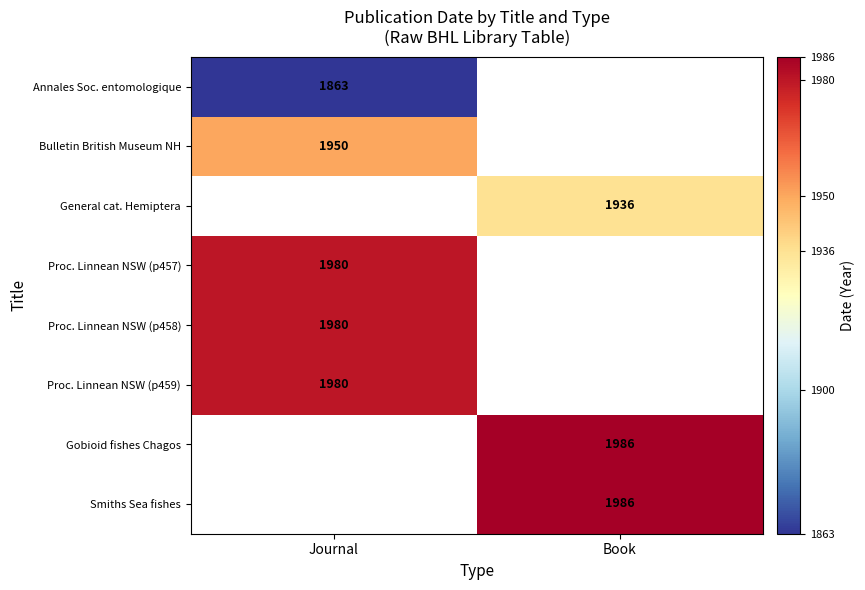

Is the value of Bulletin British Museum NH at Journal greater than the value of Gobioid fishes Chagos at Book?

No